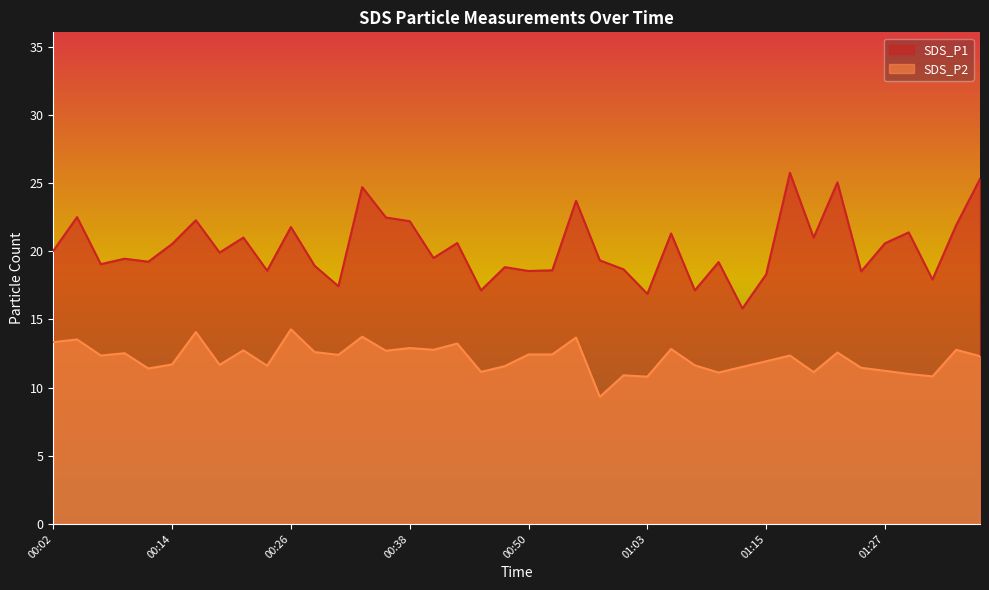

Reading left to right, what are all the values shown in this chart?

SDS_P1: 00:02=20.0	00:04=22.5	00:07=19.1	00:09=19.4	00:12=19.2	00:14=20.5	00:16=22.3	00:19=19.9	00:21=21.0	00:24=18.6	00:26=21.8	00:29=18.9	00:31=17.4	00:33=24.7	00:36=22.5	00:38=22.2	00:41=19.5	00:43=20.6	00:46=17.1	00:48=18.8	00:50=18.6	00:53=18.6	00:55=23.7	00:58=19.3	01:00=18.7	01:03=16.9	01:05=21.3	01:08=17.1	01:10=19.2	01:12=15.8	01:15=18.3	01:18=25.8	01:20=21.0	01:22=25.1	01:25=18.5	01:27=20.6	01:30=21.4	01:33=17.9	01:35=21.9	01:37=25.3
SDS_P2: 00:02=13.3	00:04=13.5	00:07=12.3	00:09=12.5	00:12=11.4	00:14=11.7	00:16=14.1	00:19=11.7	00:21=12.7	00:24=11.6	00:26=14.3	00:29=12.6	00:31=12.4	00:33=13.7	00:36=12.7	00:38=12.9	00:41=12.8	00:43=13.2	00:46=11.2	00:48=11.6	00:50=12.4	00:53=12.4	00:55=13.7	00:58=9.3	01:00=10.9	01:03=10.8	01:05=12.8	01:08=11.6	01:10=11.1	01:12=11.5	01:15=11.9	01:18=12.3	01:20=11.1	01:22=12.6	01:25=11.4	01:27=11.2	01:30=11.0	01:33=10.8	01:35=12.8	01:37=12.3